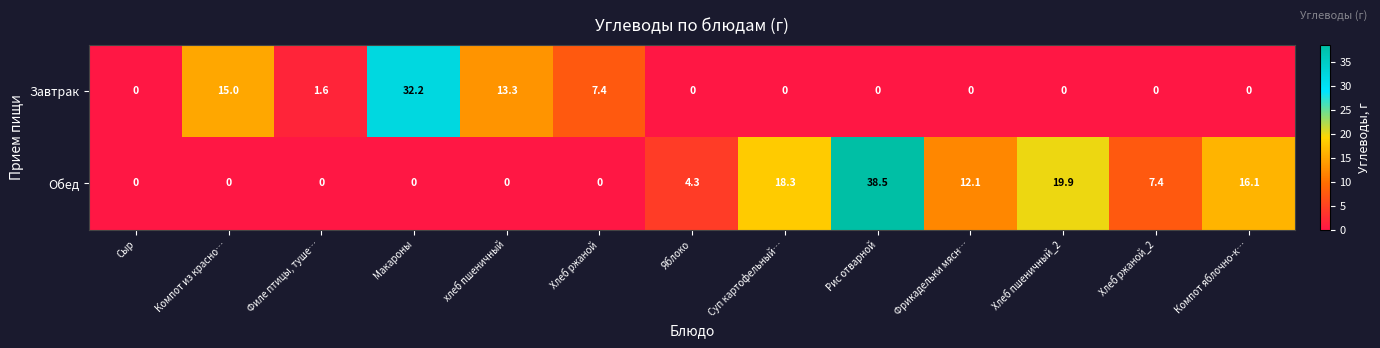

At which label does Обед reach its peak?

Рис отварной